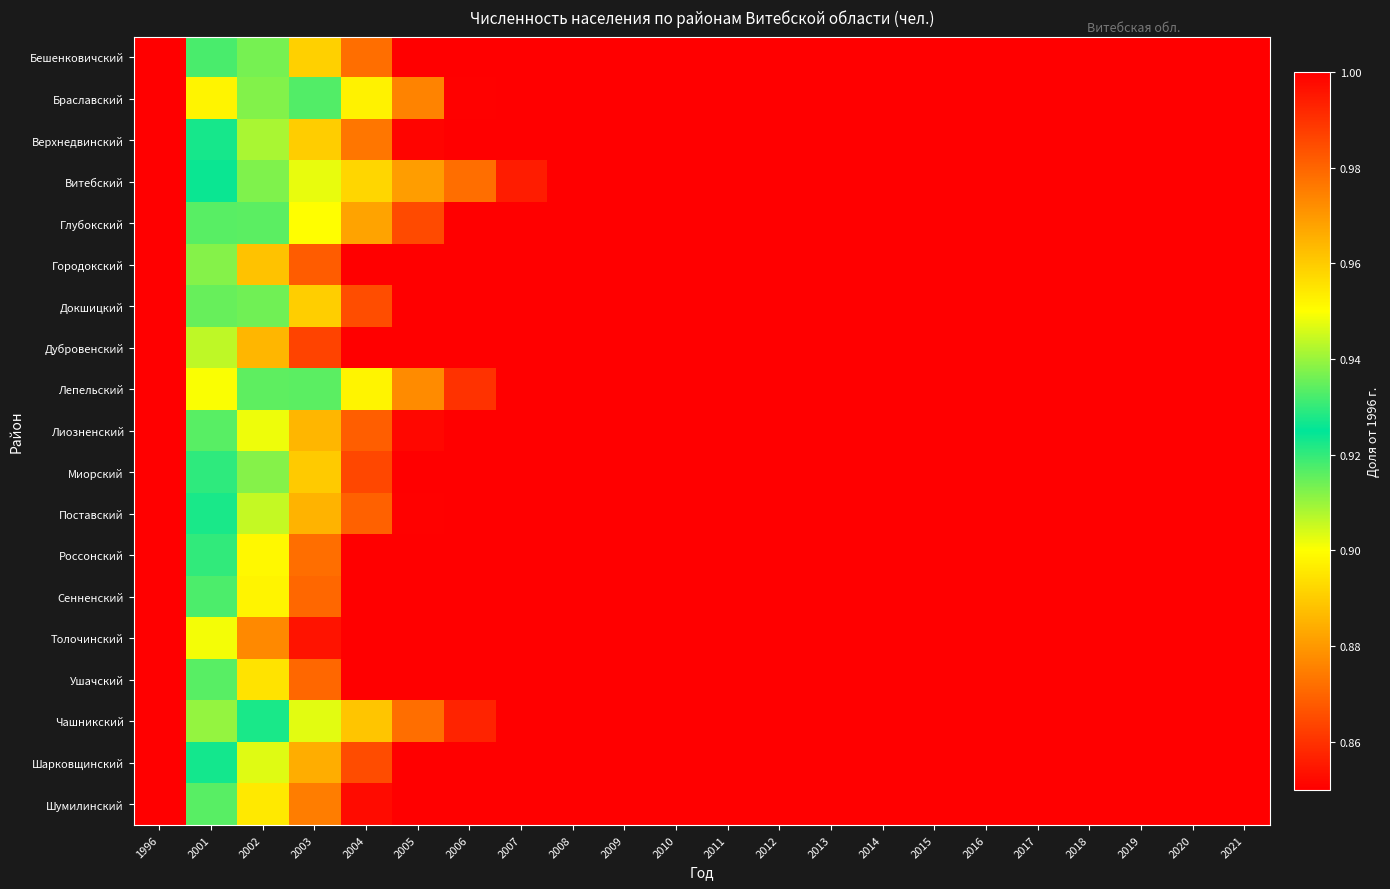

Reading left to right, extract all data points from this chart.

Бешенковичский: 1996=1.0	2001=0.9	2002=0.9	2003=0.9	2004=0.9	2005=0.8	2006=0.8	2007=0.8	2008=0.8	2009=0.8	2010=0.7	2011=0.7	2012=0.7	2013=0.7	2014=0.7	2015=0.6	2016=0.6	2017=0.6	2018=0.6	2019=0.6	2020=0.6	2021=0.6
Браславский: 1996=1.0	2001=1.0	2002=0.9	2003=0.9	2004=0.9	2005=0.9	2006=0.9	2007=0.8	2008=0.8	2009=0.8	2010=0.8	2011=0.8	2012=0.8	2013=0.7	2014=0.7	2015=0.7	2016=0.7	2017=0.7	2018=0.7	2019=0.7	2020=0.7	2021=0.7
Верхнедвинский: 1996=1.0	2001=0.9	2002=0.9	2003=0.9	2004=0.9	2005=0.9	2006=0.8	2007=0.8	2008=0.8	2009=0.8	2010=0.8	2011=0.7	2012=0.7	2013=0.7	2014=0.7	2015=0.7	2016=0.7	2017=0.7	2018=0.7	2019=0.6	2020=0.6	2021=0.6
Витебский: 1996=1.0	2001=0.9	2002=0.9	2003=0.9	2004=0.9	2005=0.9	2006=0.9	2007=0.9	2008=0.8	2009=0.8	2010=0.8	2011=0.8	2012=0.8	2013=0.8	2014=0.8	2015=0.8	2016=0.8	2017=0.7	2018=0.7	2019=0.7	2020=0.7	2021=0.7
Глубокский: 1996=1.0	2001=0.9	2002=0.9	2003=0.9	2004=0.9	2005=0.9	2006=0.8	2007=0.8	2008=0.8	2009=0.8	2010=0.8	2011=0.8	2012=0.8	2013=0.7	2014=0.7	2015=0.7	2016=0.7	2017=0.7	2018=0.7	2019=0.7	2020=0.7	2021=0.7
Городокский: 1996=1.0	2001=0.9	2002=0.9	2003=0.9	2004=0.8	2005=0.8	2006=0.8	2007=0.8	2008=0.8	2009=0.7	2010=0.7	2011=0.7	2012=0.7	2013=0.7	2014=0.7	2015=0.6	2016=0.6	2017=0.6	2018=0.6	2019=0.6	2020=0.6	2021=0.6
Докшицкий: 1996=1.0	2001=0.9	2002=0.9	2003=0.9	2004=0.9	2005=0.8	2006=0.8	2007=0.8	2008=0.8	2009=0.8	2010=0.7	2011=0.7	2012=0.7	2013=0.7	2014=0.7	2015=0.7	2016=0.7	2017=0.6	2018=0.6	2019=0.6	2020=0.6	2021=0.6
Дубровенский: 1996=1.0	2001=0.9	2002=0.9	2003=0.9	2004=0.8	2005=0.8	2006=0.8	2007=0.8	2008=0.8	2009=0.7	2010=0.7	2011=0.7	2012=0.7	2013=0.7	2014=0.7	2015=0.7	2016=0.6	2017=0.6	2018=0.6	2019=0.6	2020=0.6	2021=0.6
Лепельский: 1996=1.0	2001=0.9	2002=0.9	2003=0.9	2004=0.9	2005=0.9	2006=0.9	2007=0.8	2008=0.8	2009=0.8	2010=0.8	2011=0.8	2012=0.8	2013=0.8	2014=0.8	2015=0.8	2016=0.8	2017=0.7	2018=0.7	2019=0.7	2020=0.7	2021=0.7
Лиозненский: 1996=1.0	2001=0.9	2002=0.9	2003=0.9	2004=0.9	2005=0.9	2006=0.8	2007=0.8	2008=0.8	2009=0.8	2010=0.8	2011=0.8	2012=0.8	2013=0.7	2014=0.7	2015=0.7	2016=0.7	2017=0.7	2018=0.7	2019=0.7	2020=0.7	2021=0.7
Миорский: 1996=1.0	2001=0.9	2002=0.9	2003=0.9	2004=0.9	2005=0.8	2006=0.8	2007=0.8	2008=0.8	2009=0.7	2010=0.7	2011=0.7	2012=0.7	2013=0.7	2014=0.6	2015=0.6	2016=0.6	2017=0.6	2018=0.6	2019=0.6	2020=0.6	2021=0.6
Поставский: 1996=1.0	2001=0.9	2002=0.9	2003=0.9	2004=0.9	2005=0.9	2006=0.8	2007=0.8	2008=0.8	2009=0.8	2010=0.8	2011=0.8	2012=0.8	2013=0.7	2014=0.7	2015=0.7	2016=0.7	2017=0.7	2018=0.7	2019=0.7	2020=0.7	2021=0.7
Россонский: 1996=1.0	2001=0.9	2002=0.9	2003=0.9	2004=0.9	2005=0.8	2006=0.8	2007=0.8	2008=0.8	2009=0.7	2010=0.7	2011=0.7	2012=0.7	2013=0.7	2014=0.6	2015=0.6	2016=0.6	2017=0.6	2018=0.6	2019=0.6	2020=0.6	2021=0.6
Сенненский: 1996=1.0	2001=0.9	2002=0.9	2003=0.9	2004=0.8	2005=0.8	2006=0.8	2007=0.8	2008=0.8	2009=0.7	2010=0.7	2011=0.7	2012=0.7	2013=0.7	2014=0.7	2015=0.6	2016=0.6	2017=0.6	2018=0.6	2019=0.6	2020=0.6	2021=0.6
Толочинский: 1996=1.0	2001=0.9	2002=0.9	2003=0.9	2004=0.8	2005=0.8	2006=0.8	2007=0.8	2008=0.8	2009=0.7	2010=0.7	2011=0.7	2012=0.7	2013=0.7	2014=0.7	2015=0.7	2016=0.7	2017=0.6	2018=0.6	2019=0.6	2020=0.6	2021=0.6
Ушачский: 1996=1.0	2001=0.9	2002=0.9	2003=0.9	2004=0.8	2005=0.8	2006=0.8	2007=0.8	2008=0.7	2009=0.7	2010=0.7	2011=0.7	2012=0.7	2013=0.6	2014=0.6	2015=0.6	2016=0.6	2017=0.6	2018=0.6	2019=0.6	2020=0.6	2021=0.5
Чашникский: 1996=1.0	2001=0.9	2002=0.9	2003=0.9	2004=0.9	2005=0.9	2006=0.9	2007=0.8	2008=0.8	2009=0.8	2010=0.8	2011=0.8	2012=0.8	2013=0.7	2014=0.7	2015=0.7	2016=0.7	2017=0.7	2018=0.7	2019=0.7	2020=0.7	2021=0.6
Шарковщинский: 1996=1.0	2001=0.9	2002=0.9	2003=0.9	2004=0.9	2005=0.8	2006=0.8	2007=0.8	2008=0.8	2009=0.8	2010=0.7	2011=0.7	2012=0.7	2013=0.7	2014=0.7	2015=0.7	2016=0.6	2017=0.6	2018=0.6	2019=0.6	2020=0.6	2021=0.6
Шумилинский: 1996=1.0	2001=0.9	2002=0.9	2003=0.9	2004=0.9	2005=0.8	2006=0.8	2007=0.8	2008=0.8	2009=0.7	2010=0.7	2011=0.7	2012=0.7	2013=0.7	2014=0.7	2015=0.7	2016=0.7	2017=0.7	2018=0.6	2019=0.6	2020=0.6	2021=0.6